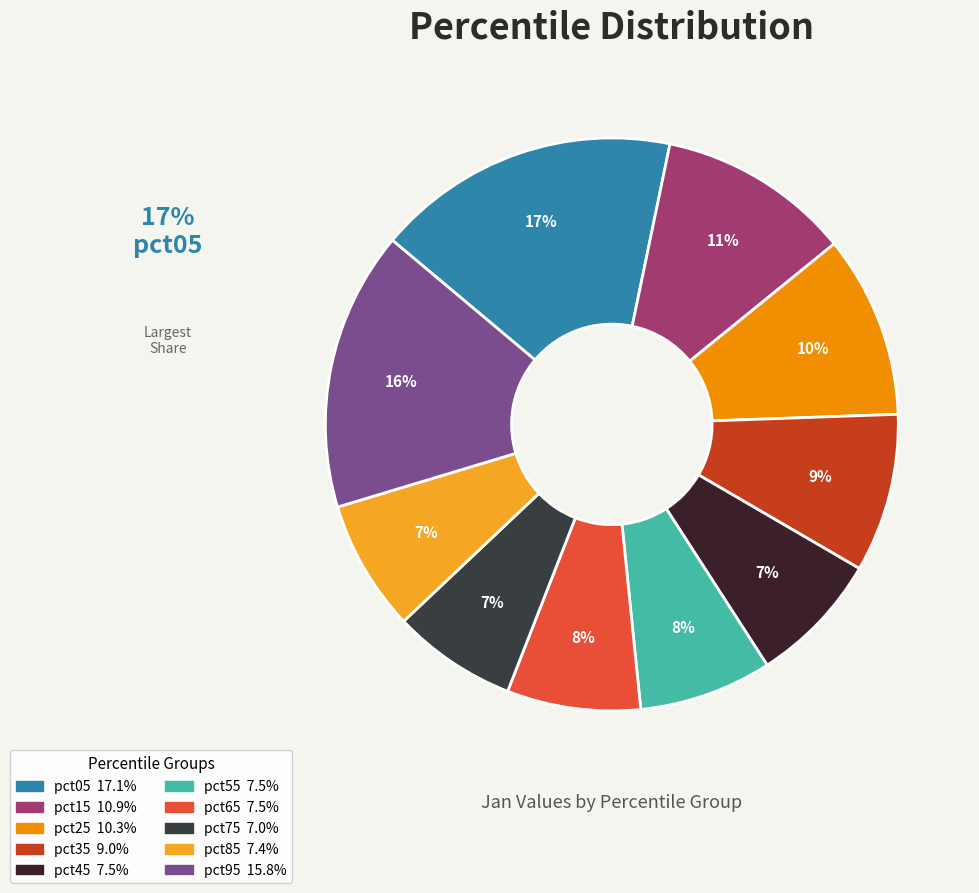

True or false: pct15 accounts for 11% of the total.

True